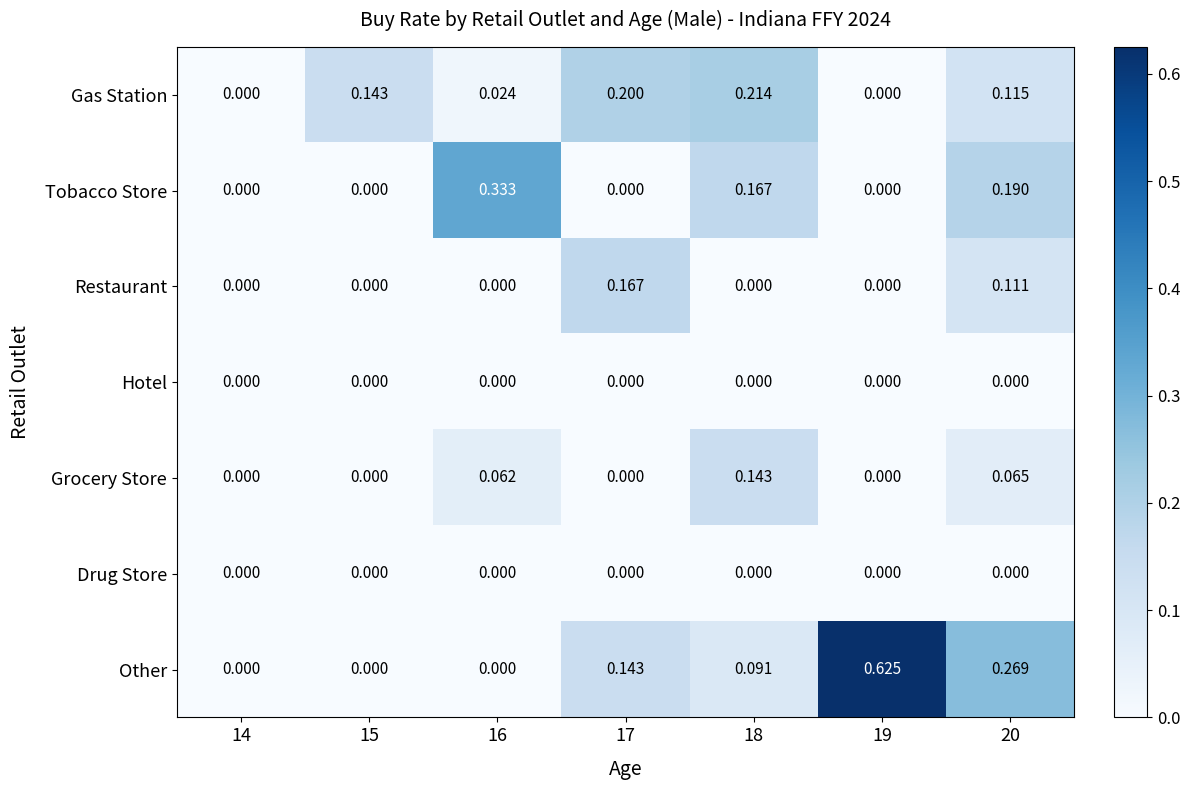

Is the value of Restaurant at 19 greater than the value of Grocery Store at 18?

No